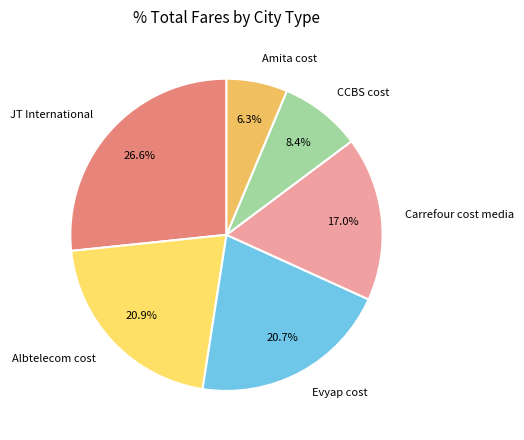

Combined, do CCBS cost and Amita cost account for over 50%?

No